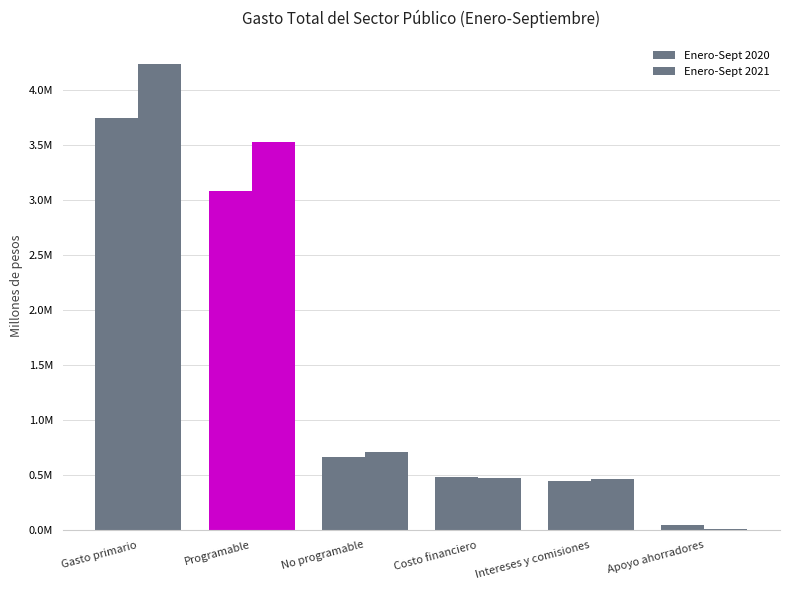

Is the value of Enero-Sept 2020 at Gasto primario greater than the value of Enero-Sept 2021 at Gasto primario?

No